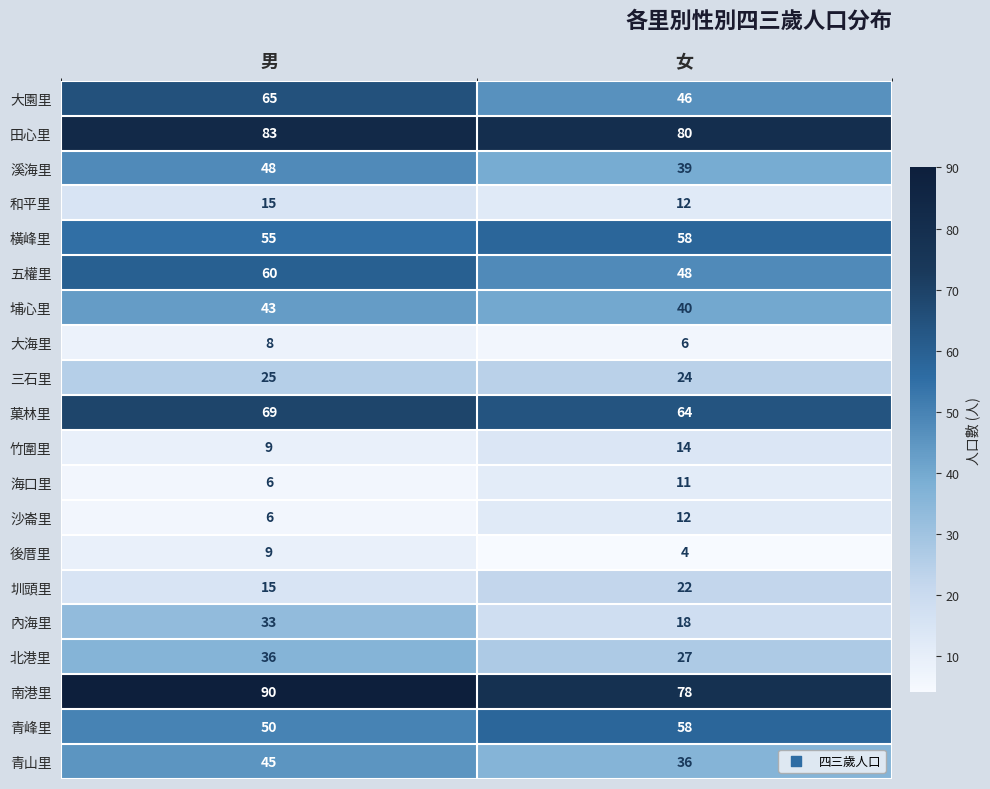

At how many categories does at least one series exceed 19?

2